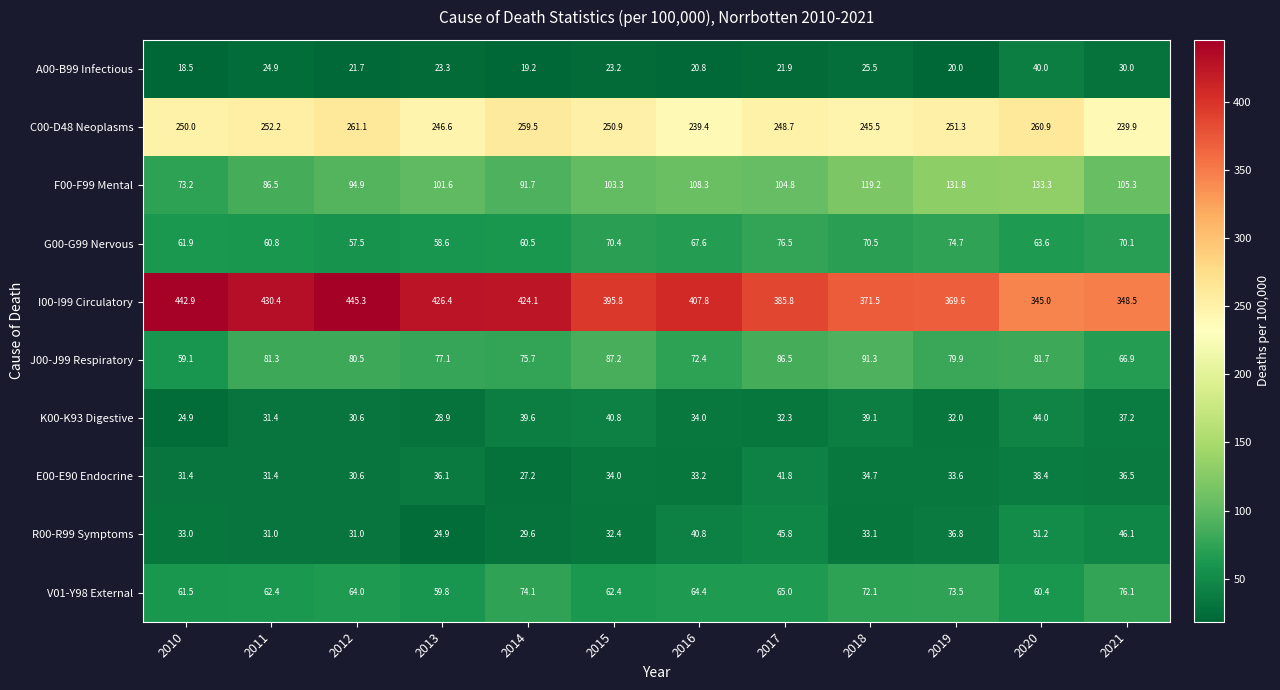

How many series are shown in this chart?

10